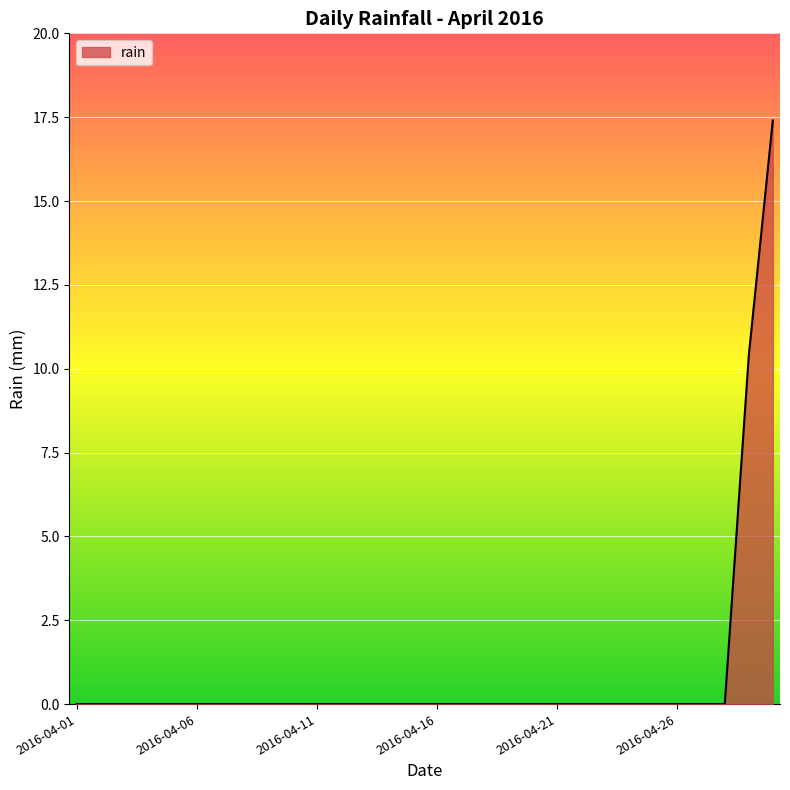

What is the maximum value shown in the chart?

17.4